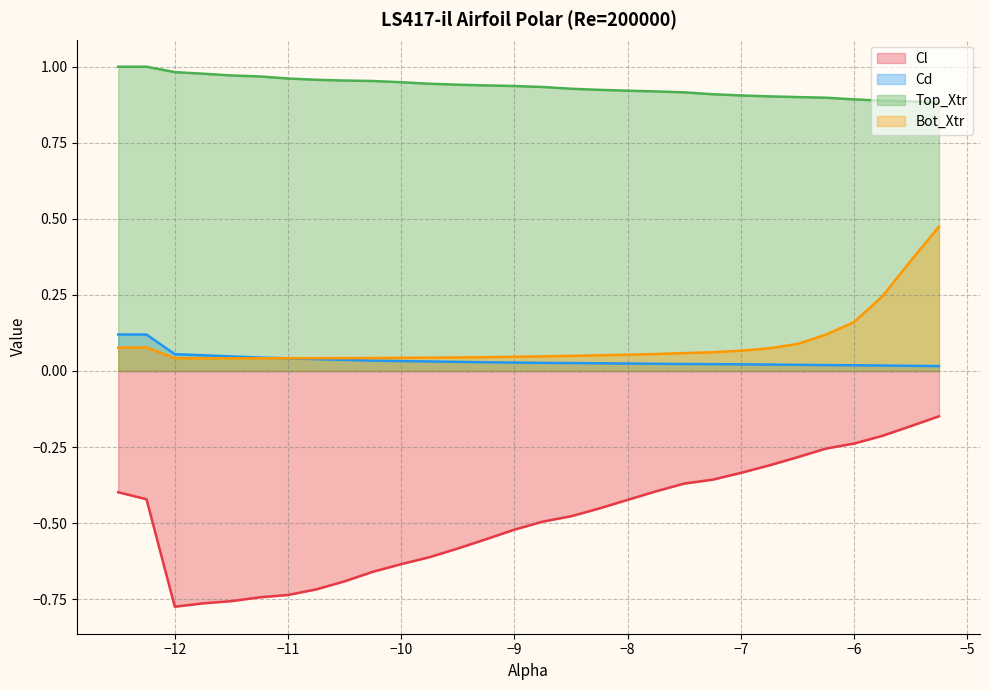

What is the sum of all Top_Xtr values?

28.0